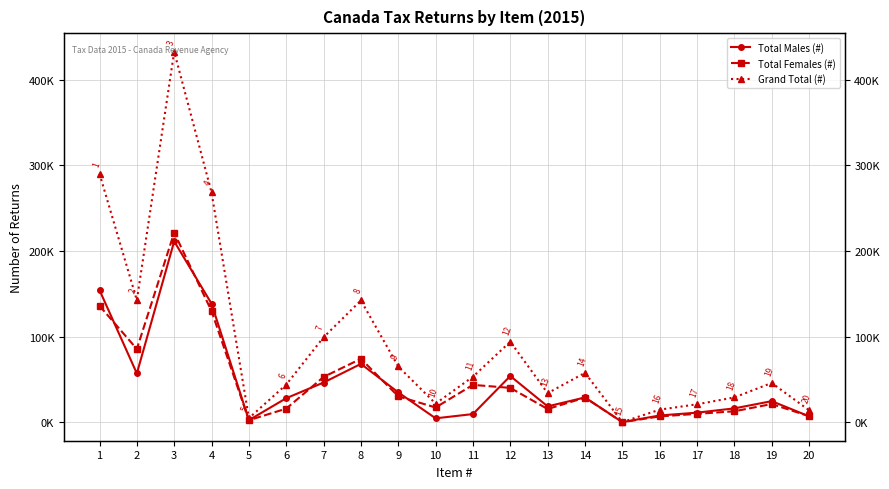

Reading left to right, extract all data points from this chart.

Total Males (#): 1=154330	2=57000	3=211330	4=138560	5=2380	6=28070	7=46390	8=68180	9=34850	10=4570	11=9540	12=53980	13=18510	14=28960	15=100	16=7910	17=11180	18=16190	19=24640	20=6930
Total Females (#): 1=136010	2=85580	3=221590	4=129880	5=2340	6=15880	7=52910	8=74100	9=30270	10=17220	11=43640	12=40120	13=15430	14=28760	15=40	16=6790	17=9780	18=12820	19=21260	20=7060
Grand Total (#): 1=290340	2=142580	3=432920	4=268440	5=4710	6=43950	7=99300	8=142270	9=65120	10=21790	11=53180	12=94110	13=33940	14=57730	15=140	16=14700	17=20960	18=29000	19=45900	20=13990